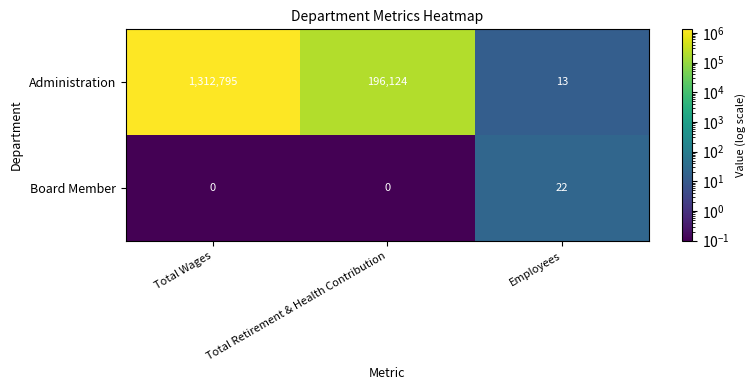

Which series changed the most between Total Retirement & Health Contribution and Employees?

Administration